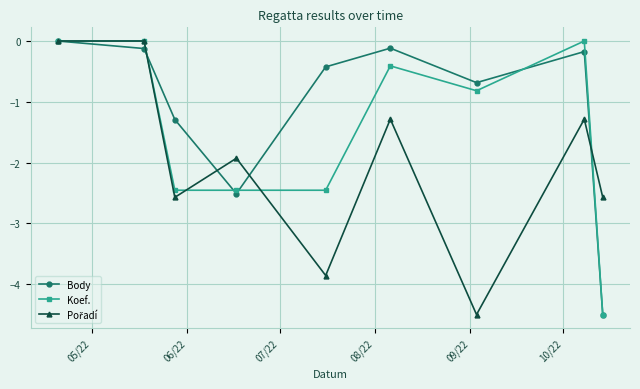

What is the minimum value for Koef.?

-4.5